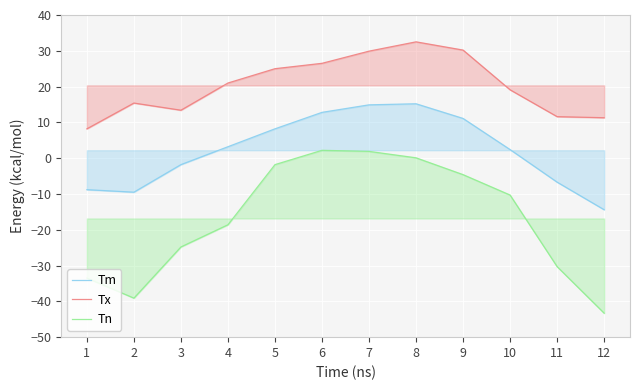

What value does the Tn series have at 1?

-33.5